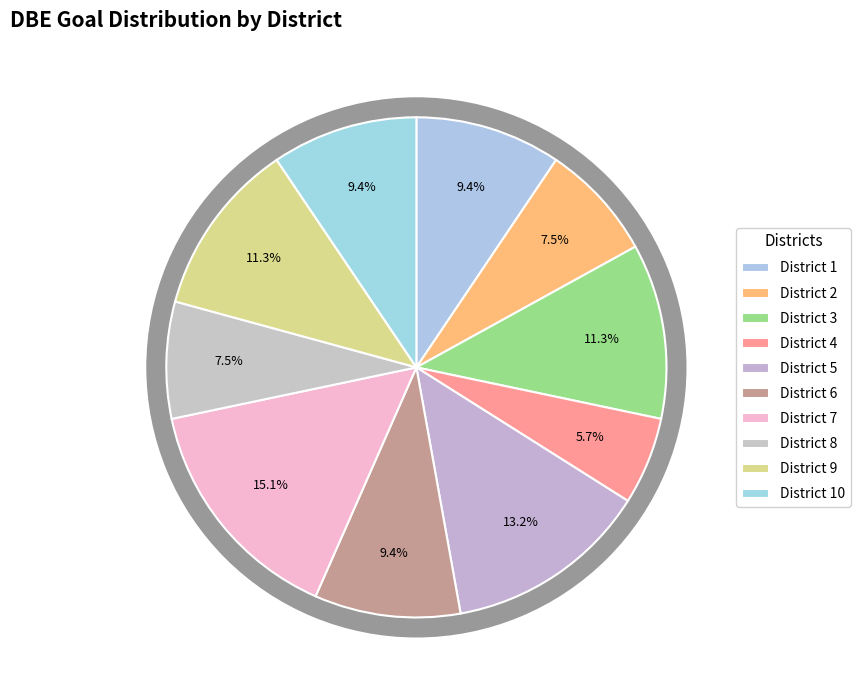

What is the change in value from District 6 to District 7?

+3